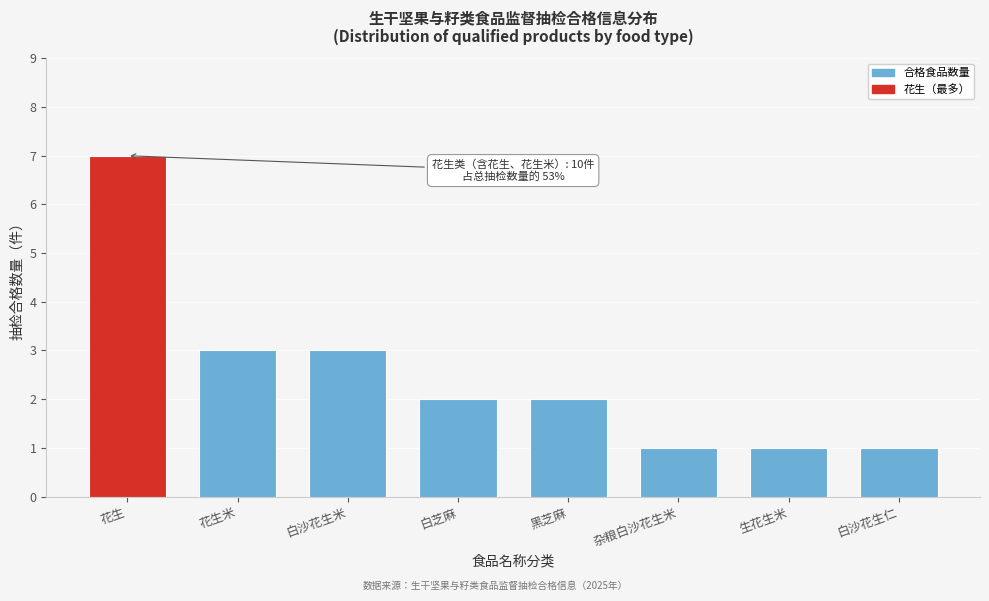

Reading left to right, list all the values displayed in this chart.

7	3	3	2	2	1	1	1